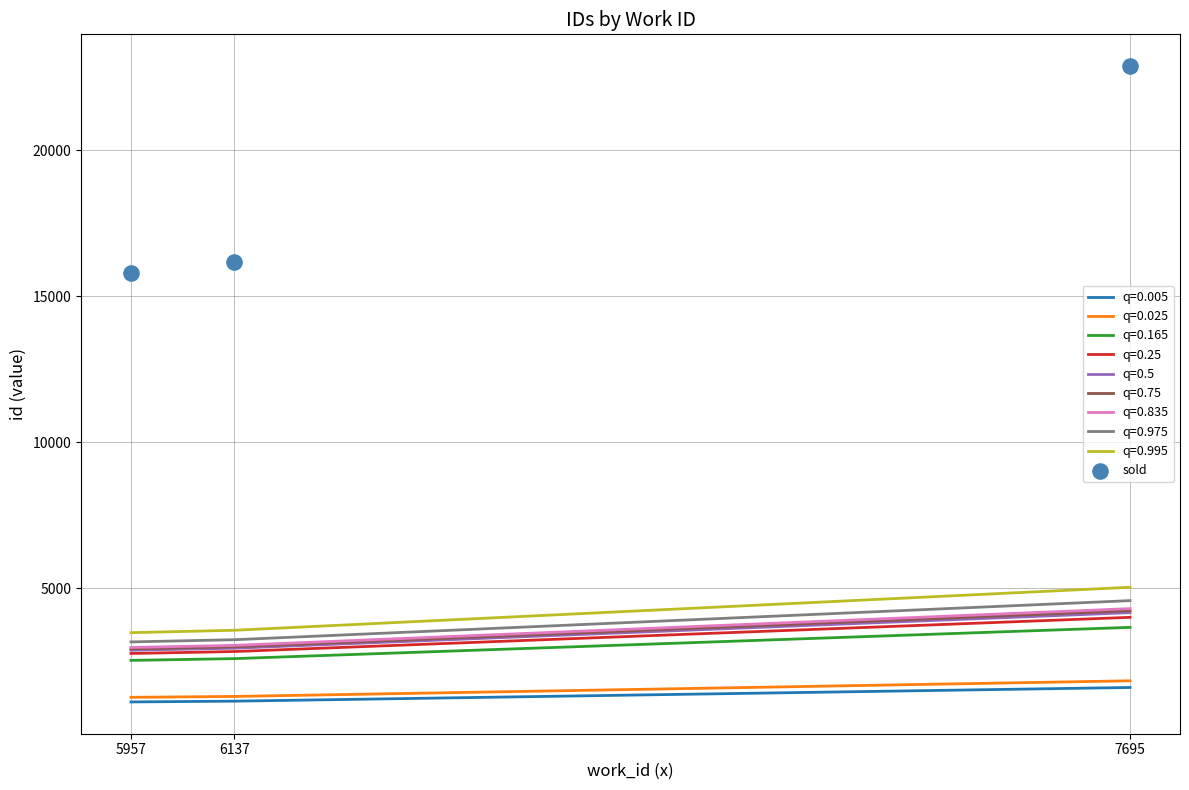

What is the ratio of the value at 6137 to the value at 7695?

0.7